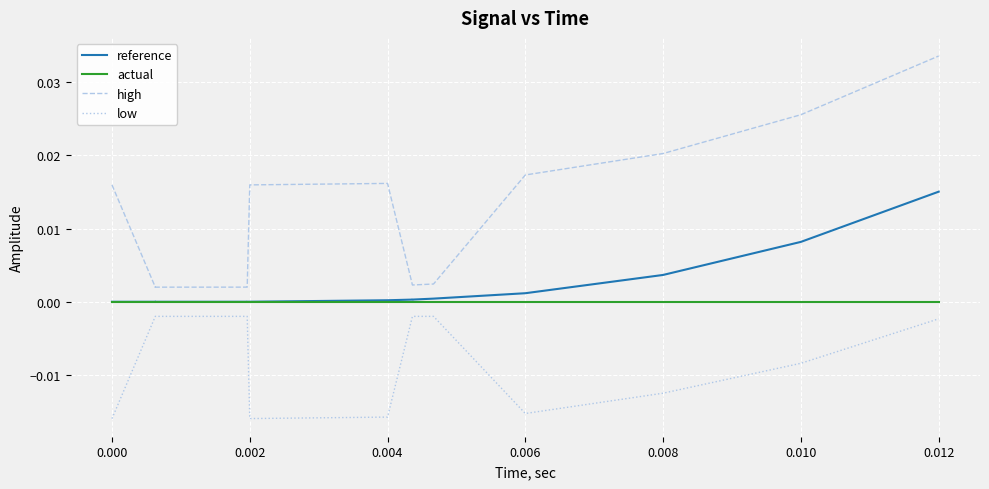

True or false: high and low cross at least once.

False